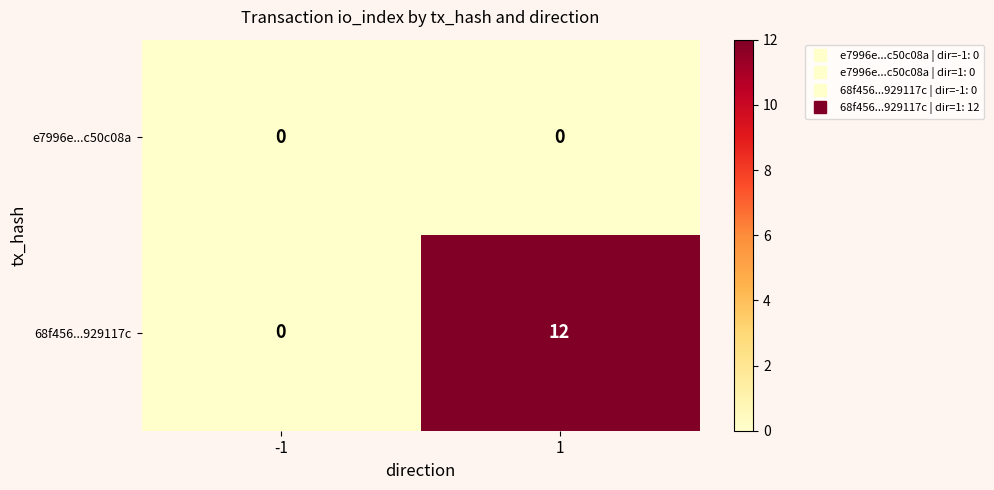

What is the sum of the 68f456...929117c values at 1 and -1?

12